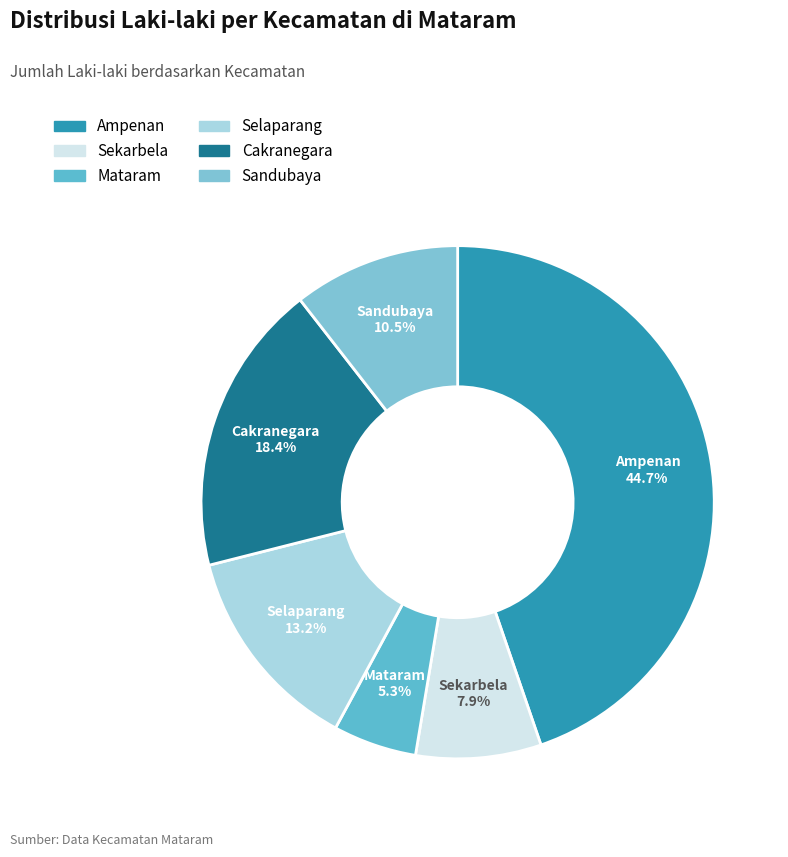

To the nearest percent, what is the combined percentage of Ampenan and Sekarbela?

53%